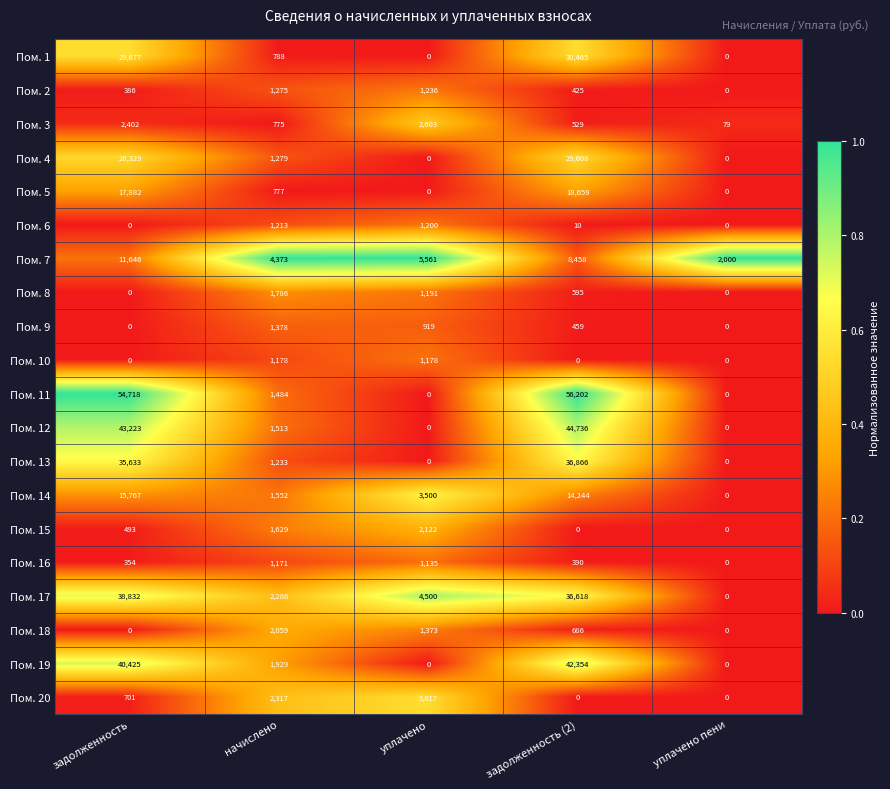

How many categories are shown in the chart?

5